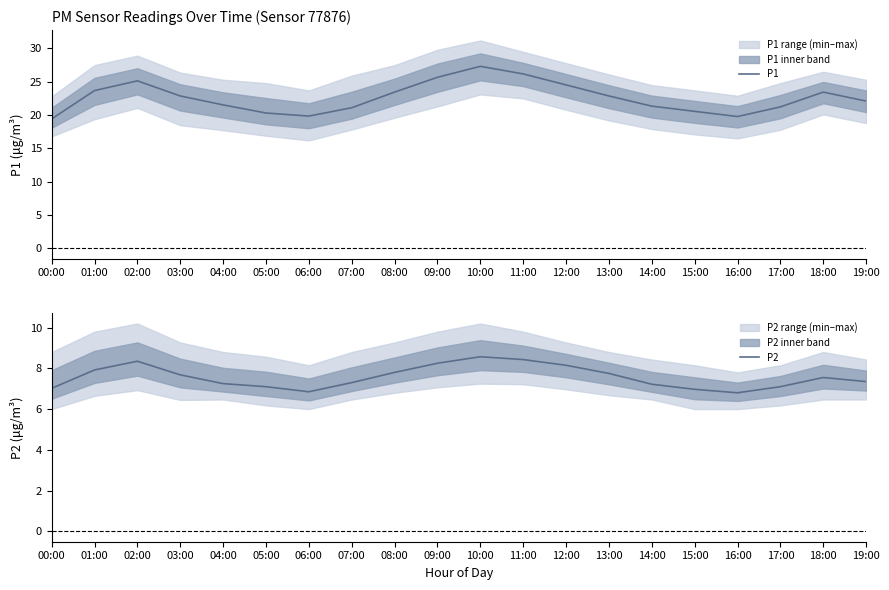

True or false: P2 and P1 cross at least once.

False